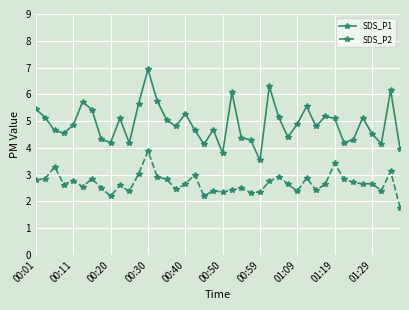

What is the maximum value for SDS_P2?

3.9